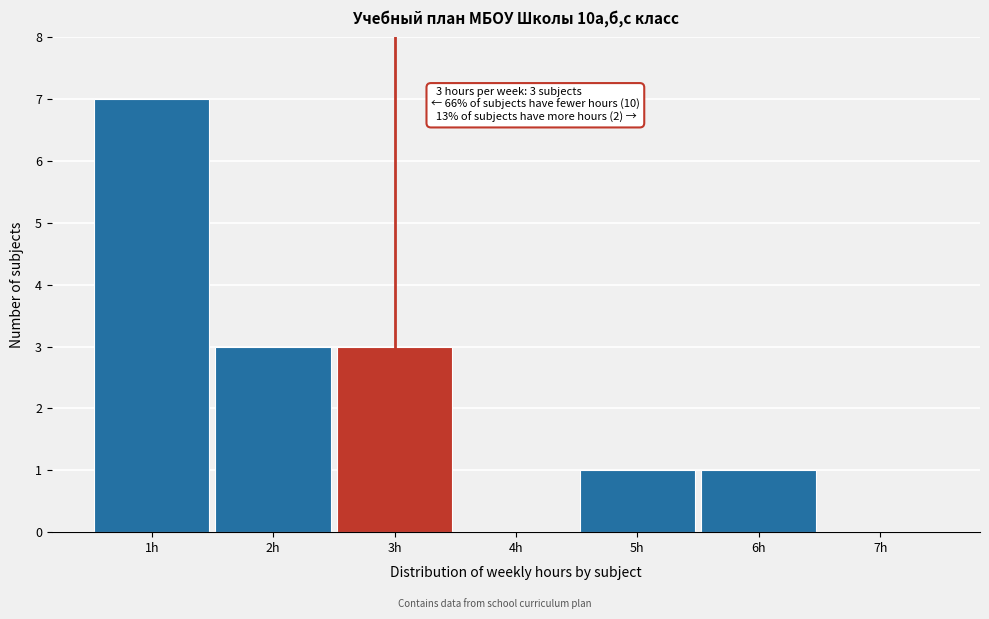

Which range on the x-axis has the tallest bar?

0.5 to 1.5